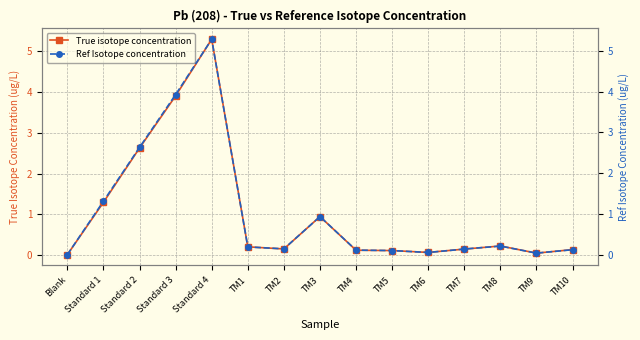

What is the label of the 11th point from the left?

TM6